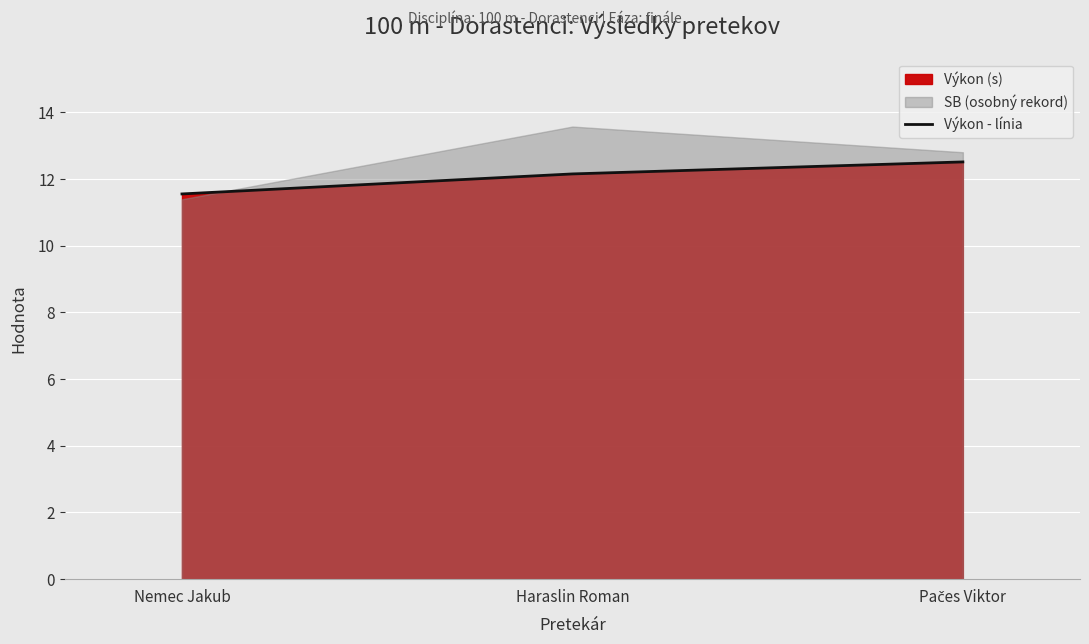

The chart shows a value of 11.6 at Nemec Jakub. True or false?

True